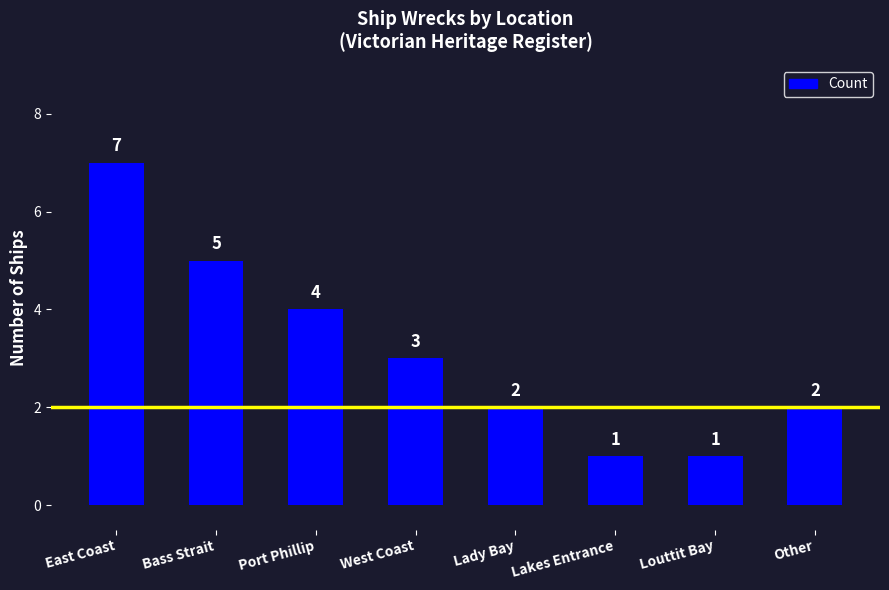

What value does the data have at Other?

2